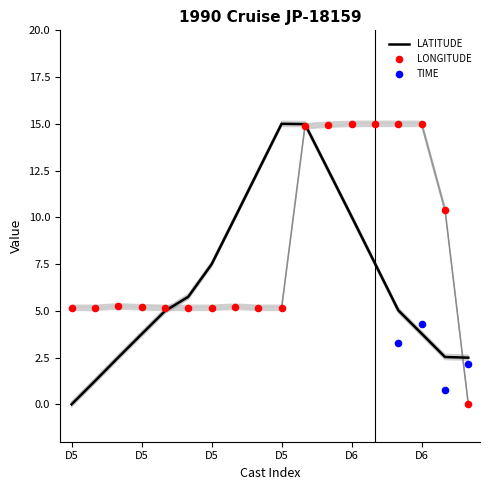

Which series contains the lowest Y value?

LONGITUDE